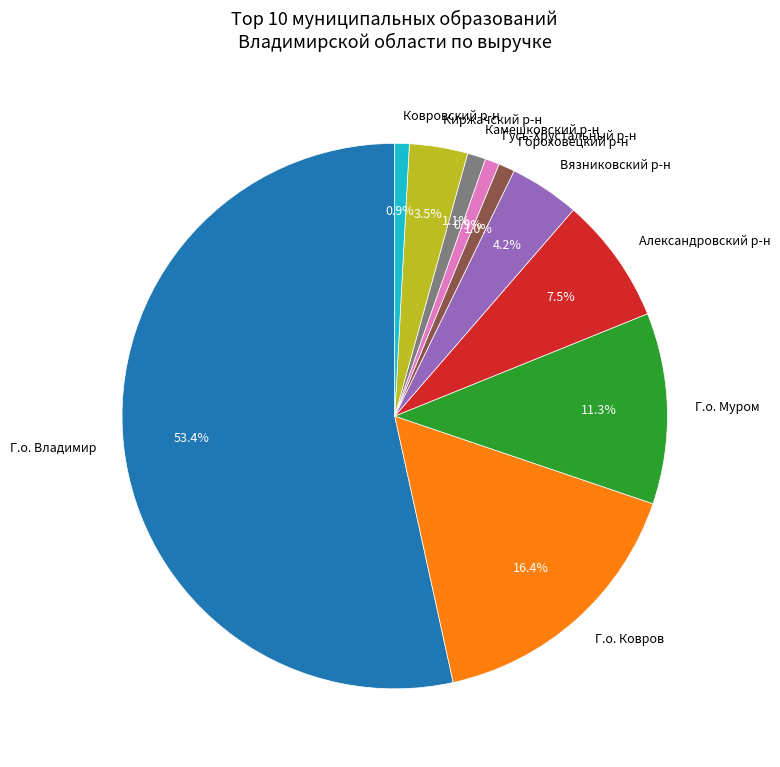

Which slice is the largest?

Г.о. Владимир